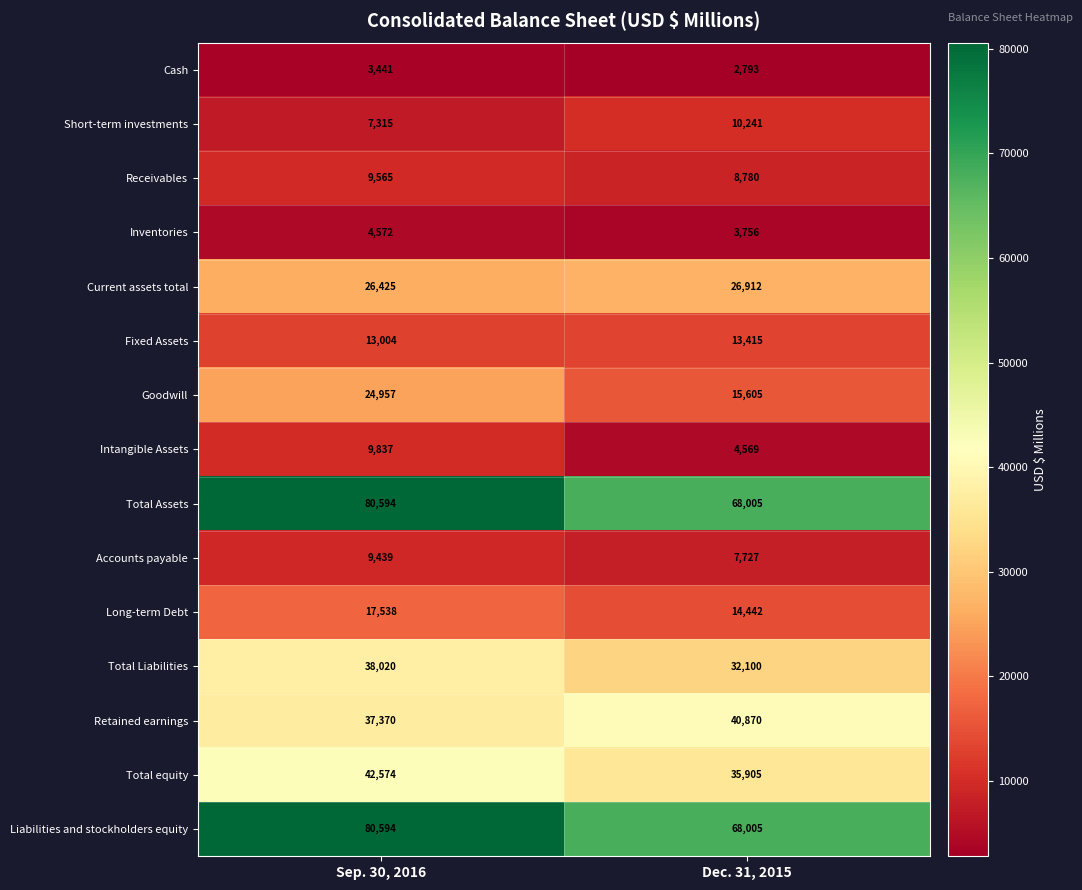

What is the maximum value for Intangible Assets?

9837